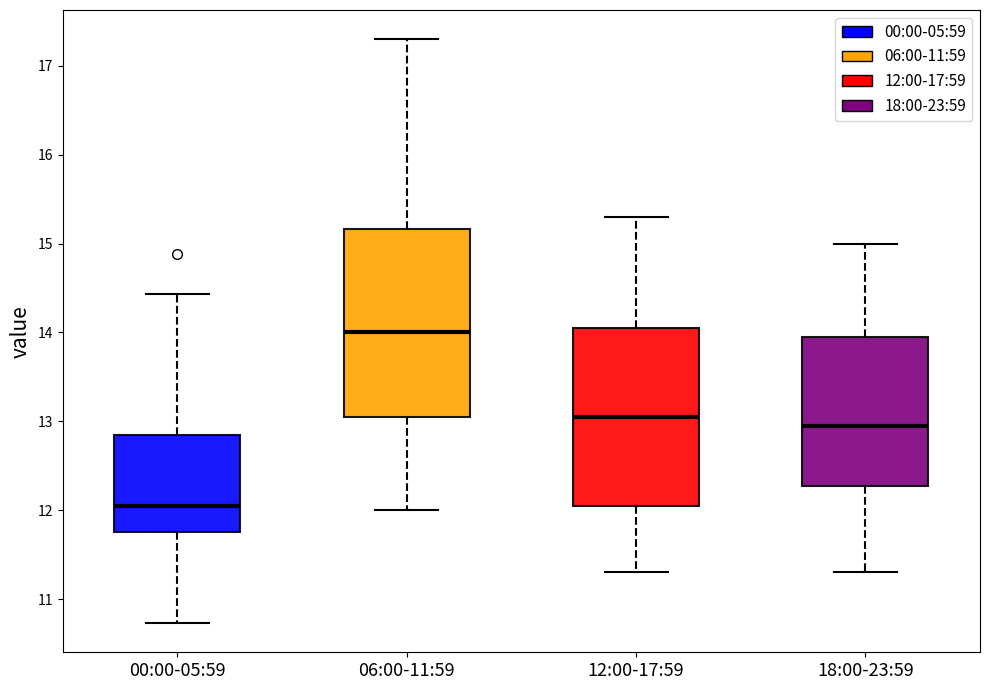

Reading left to right, transcribe this box plot: for each box, give where its median line is, the range the box spans, and where its two whiskers end, as read against the y-axis. The values are not printed on the chart, so give them approximately, as read against the axis.

00:00-05:59: median 12.0, box 11.8 to 12.8, whiskers 10.7 to 14.4
06:00-11:59: median 14.0, box 13.1 to 15.2, whiskers 12.0 to 17.3
12:00-17:59: median 13.1, box 12.1 to 14.1, whiskers 11.3 to 15.3
18:00-23:59: median 13.0, box 12.3 to 14.0, whiskers 11.3 to 15.0